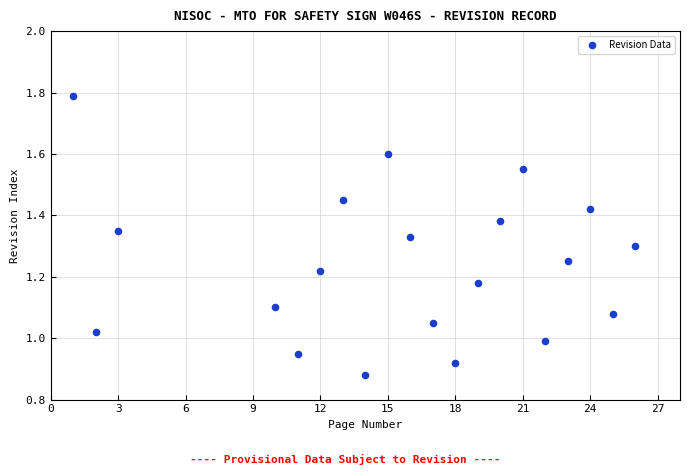

What is the range of X values (max minus min)?

25.0